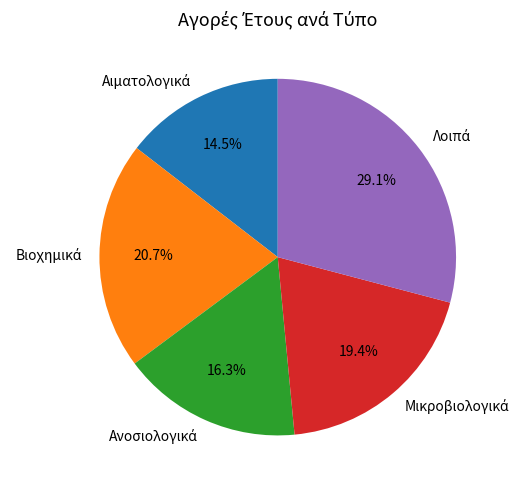

How many slices are in this pie chart?

5